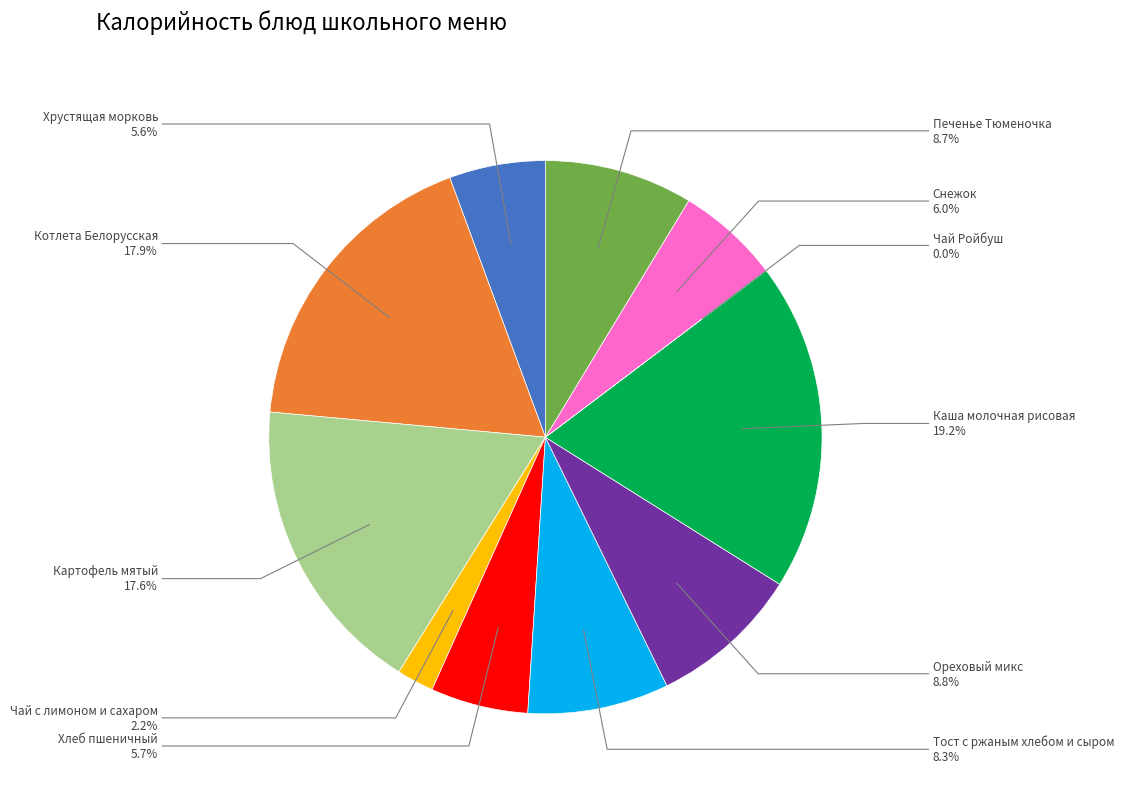

Does any single category account for the majority?

No